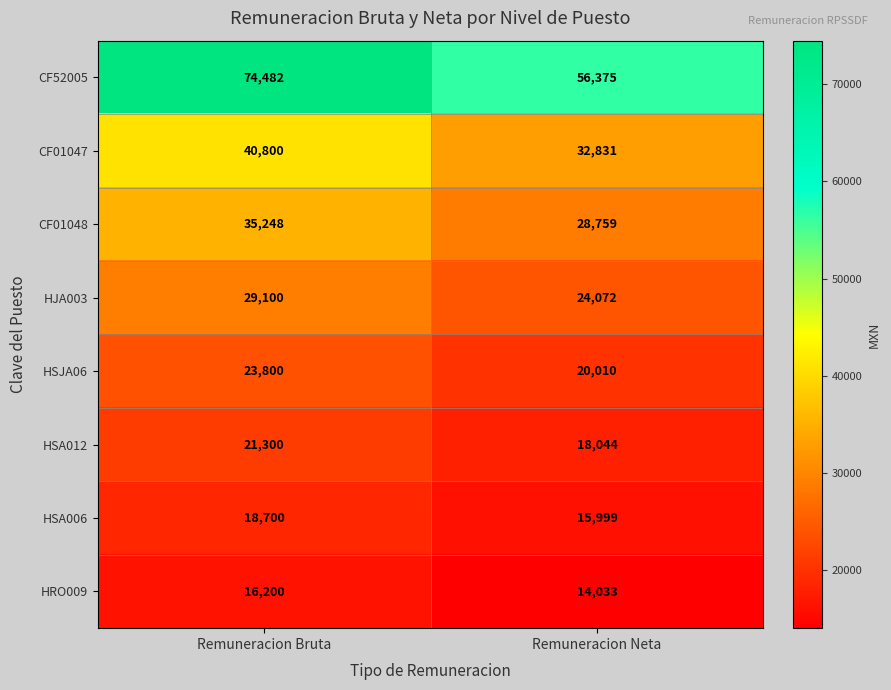

Which series has the largest total across all categories?

CF52005